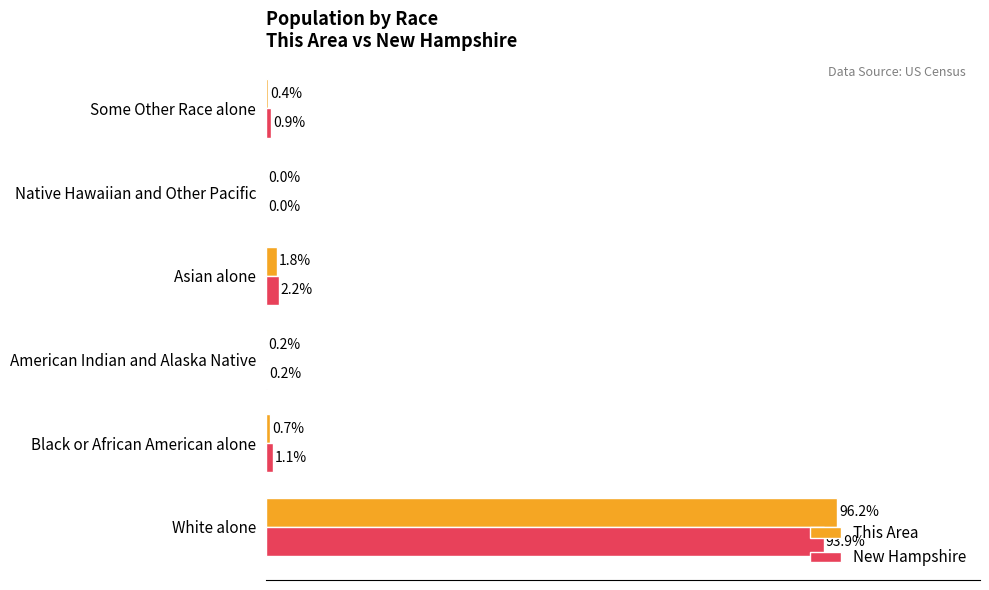

At which category is the sum across all series the highest?

White alone